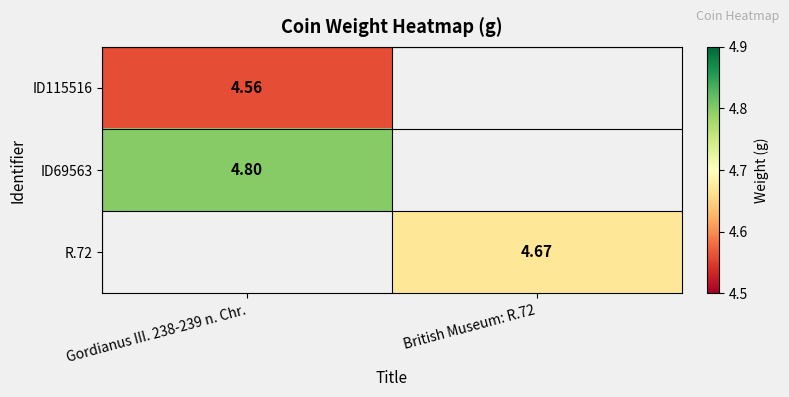

Is the value of R.72 at British Museum: R.72 greater than the value of ID115516 at Gordianus III. 238-239 n. Chr.?

Yes